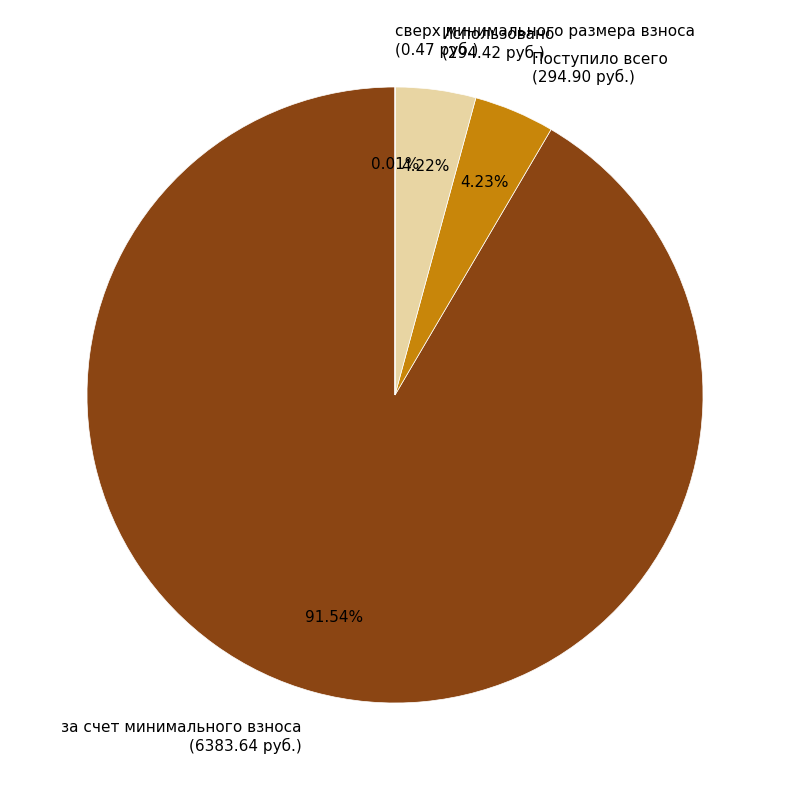

Combined, do Использовано (294.42 руб.) and за счет минимального взноса (6383.64 руб.) account for over 50%?

Yes